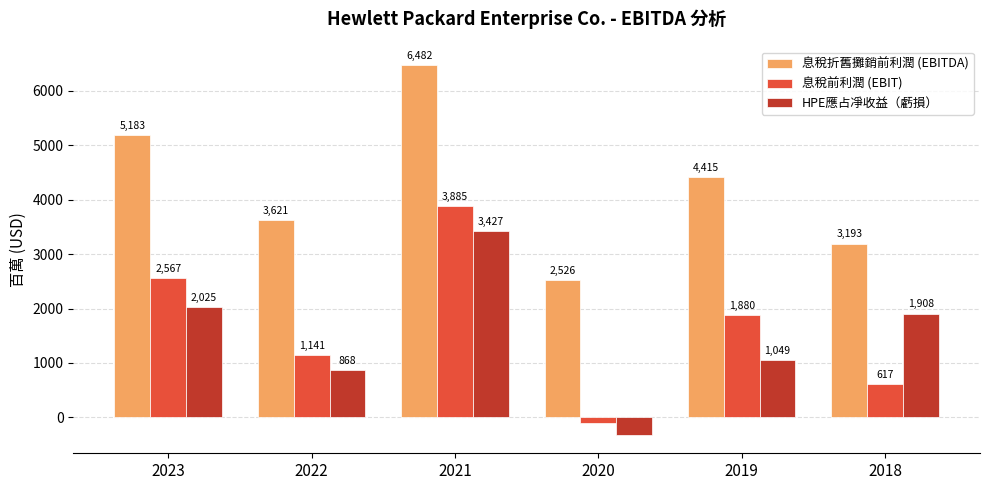

At which category does the chart reach its peak across all series?

2021